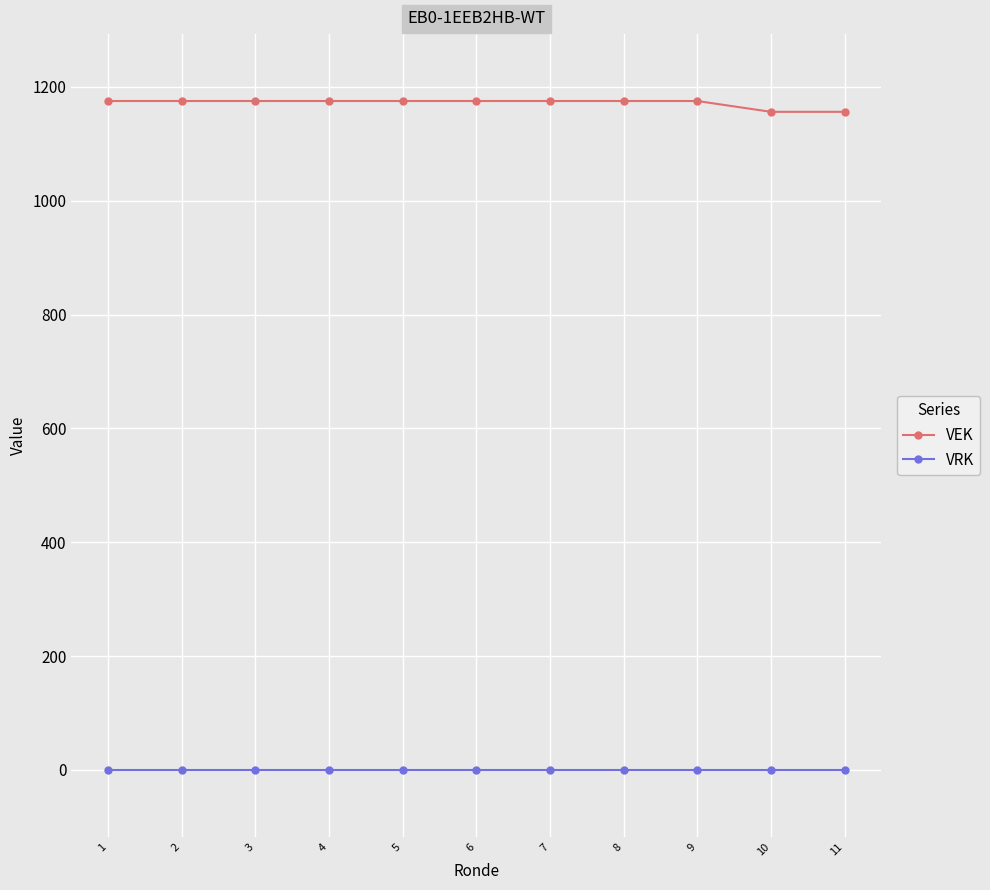

Reading left to right, list all the values displayed in this chart.

VEK: 1=1175	2=1175	3=1175	4=1175	5=1175	6=1175	7=1175	8=1175	9=1175	10=1156	11=1156
VRK: 1=0	2=0	3=0	4=0	5=0	6=0	7=0	8=0	9=0	10=0	11=0